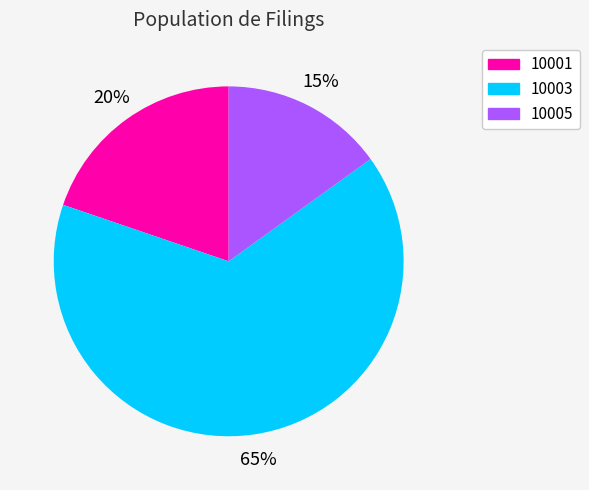

What is the largest slice in the pie chart?

10003